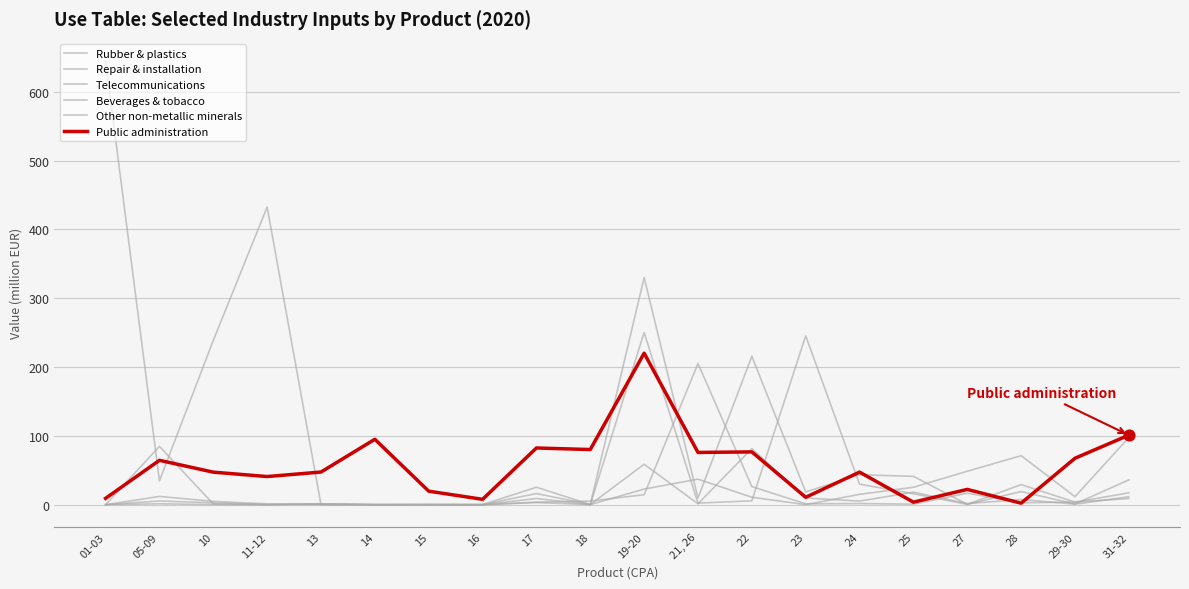

How many lines are shown in the chart?

6